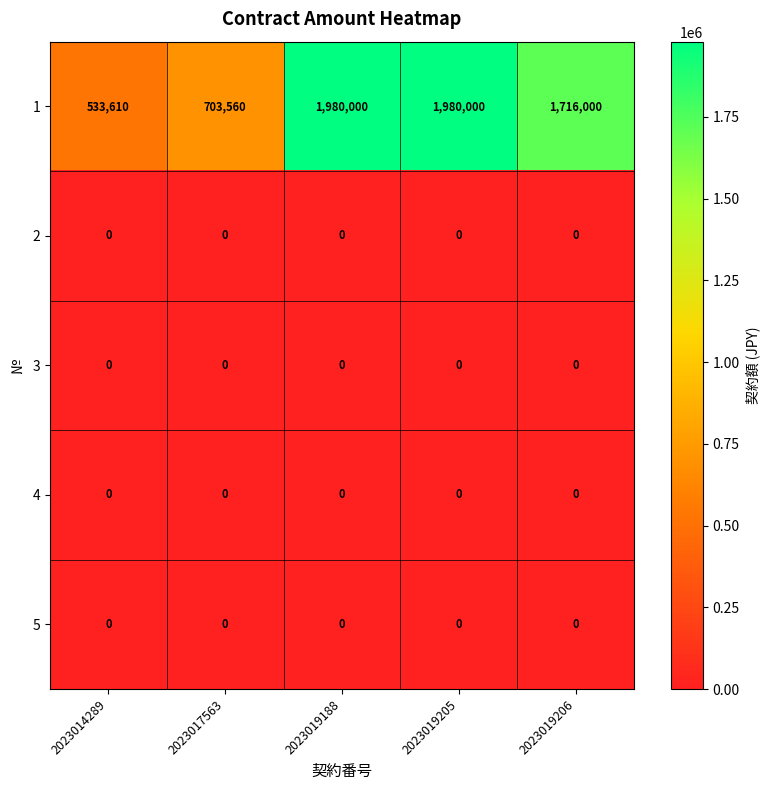

Which series has the largest range (max minus min)?

1